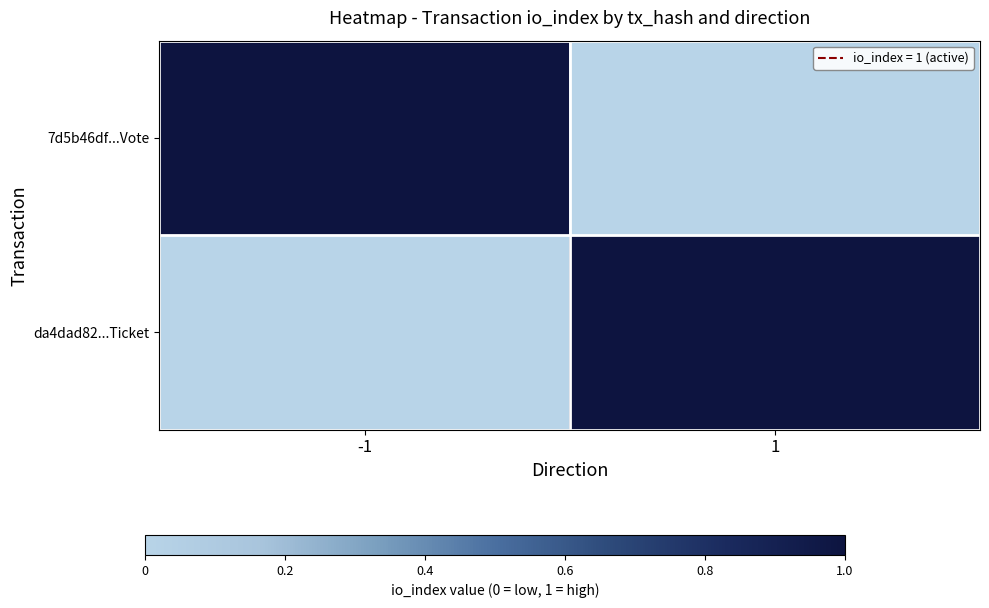

Reading left to right, extract all data points from this chart.

7d5b46df...Vote: -1=1	1=0
da4dad82...Ticket: -1=0	1=1